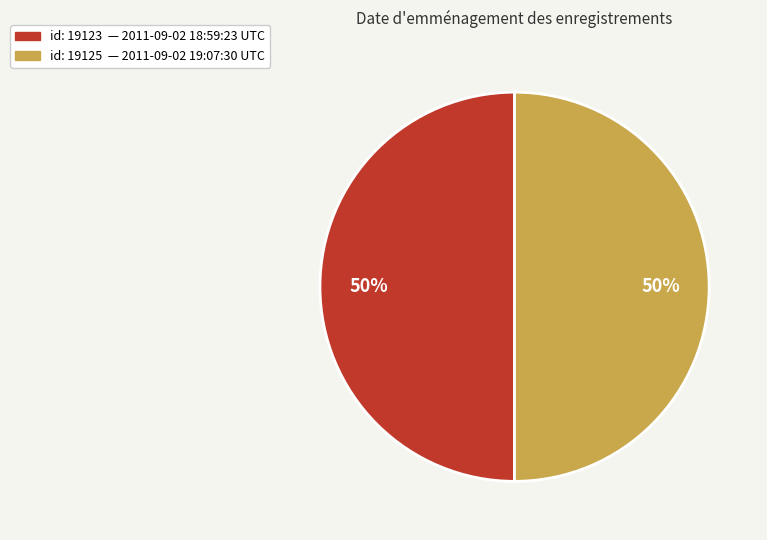

Count the number of slices in the pie.

2